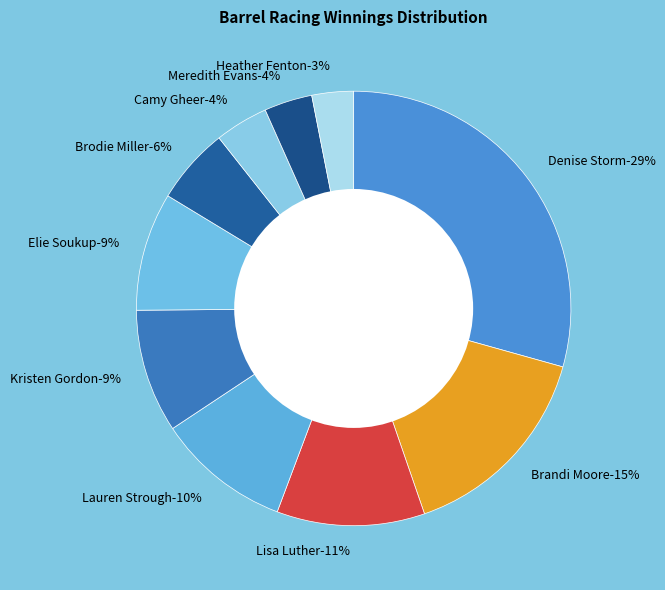

Does Elie Soukup account for over 50% of the chart?

No